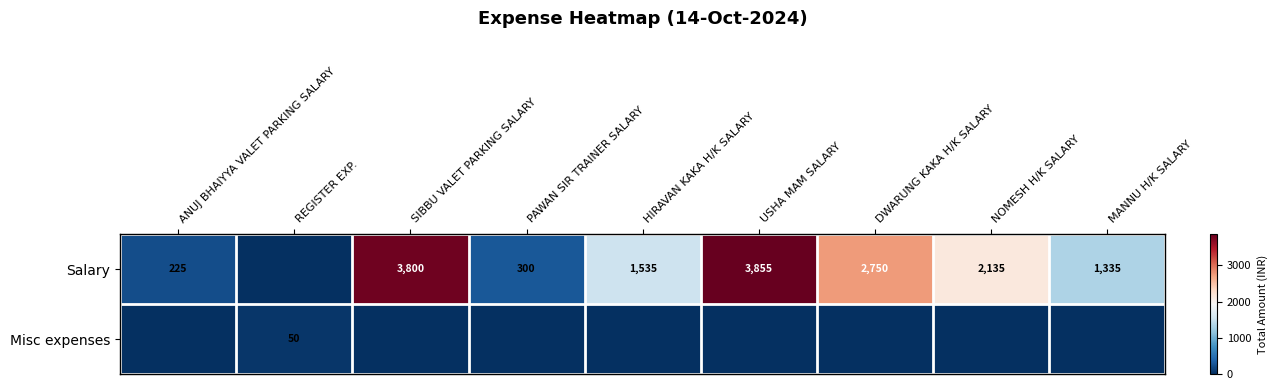

The Salary series shows 1127 at USHA MAM SALARY. True or false?

False